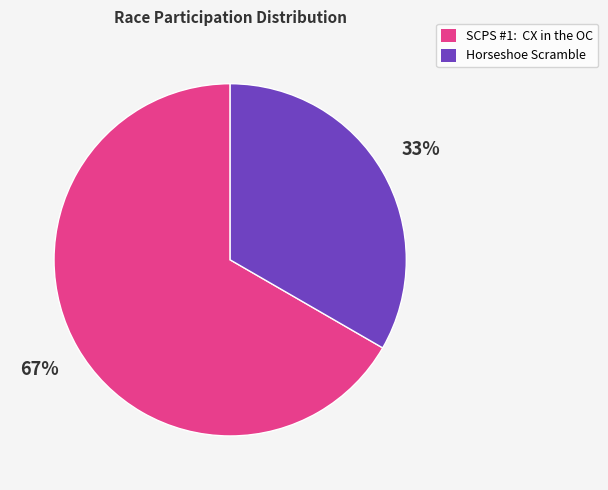

Is the sum of SCPS #1: CX in the OC and Horseshoe Scramble greater than half?

Yes